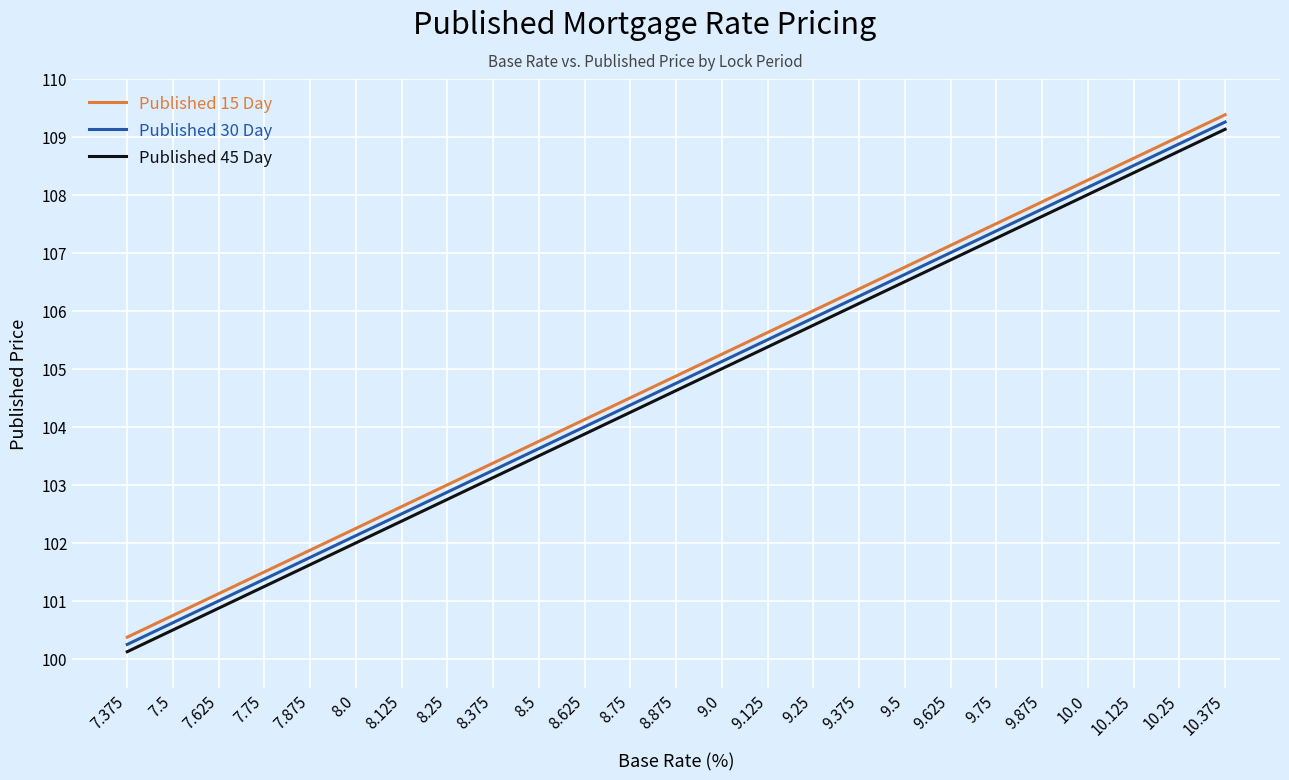

How many lines are shown in the chart?

3